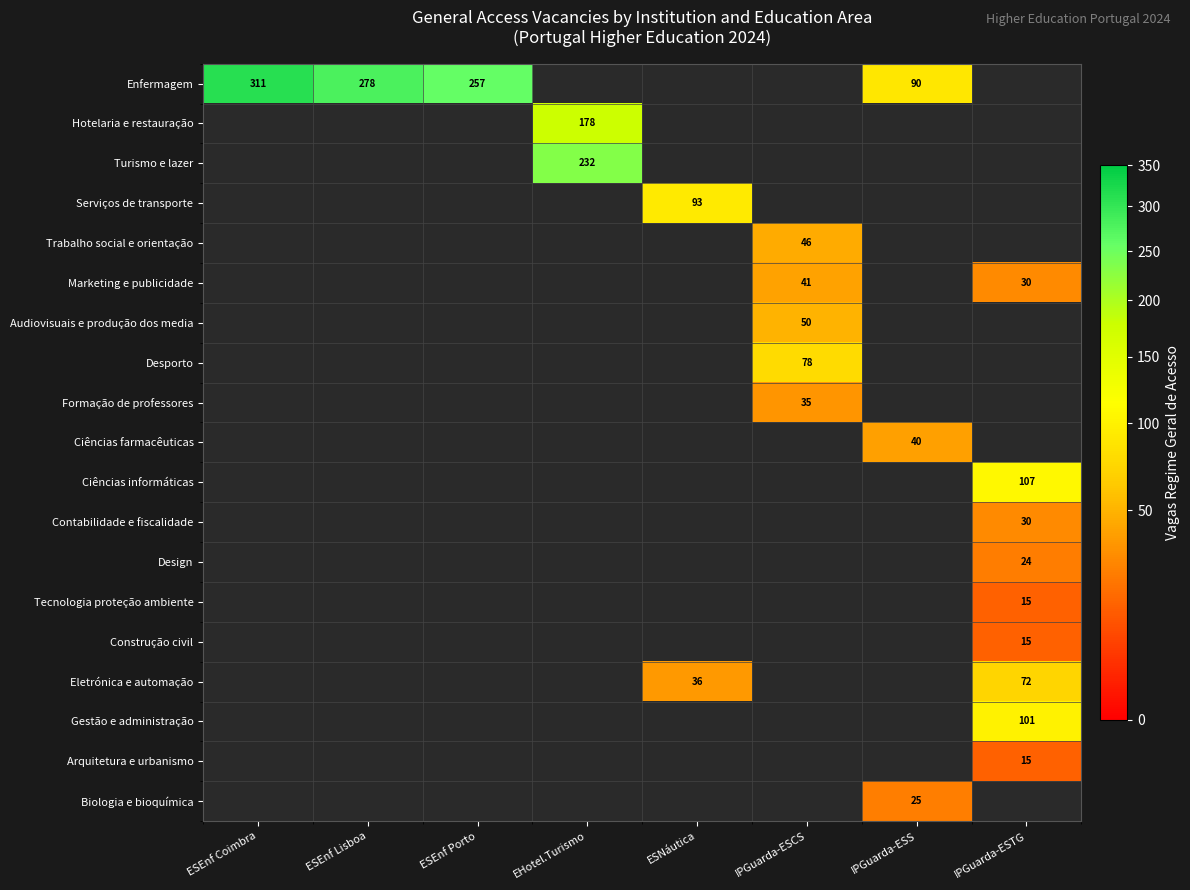

What is the smallest value displayed?

15.0